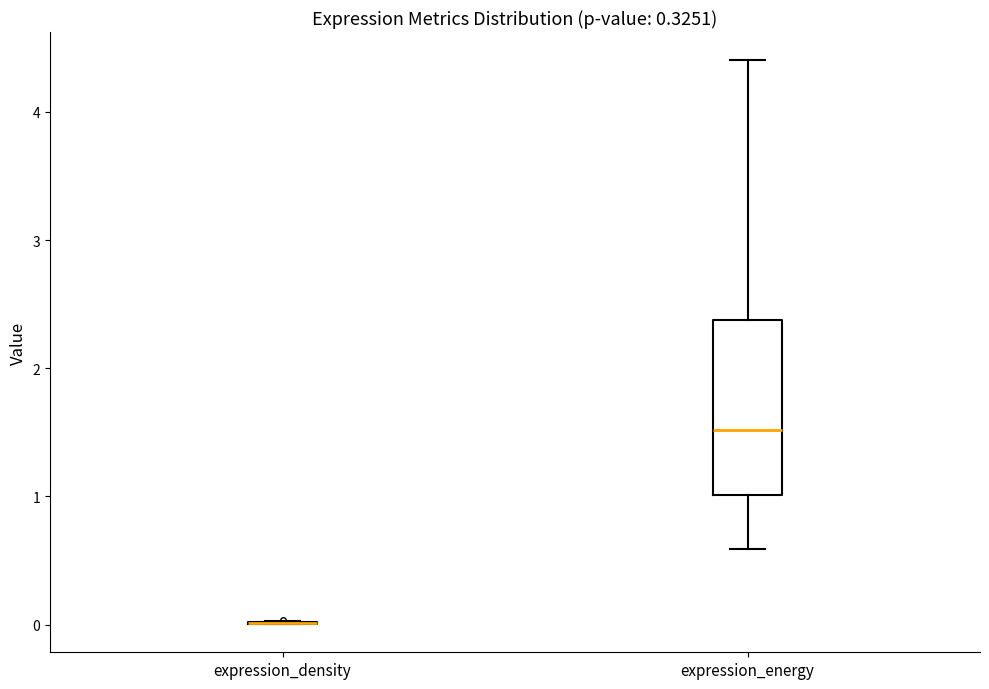

Which box is the tallest, from its lower edge to its upper edge?

expression_energy